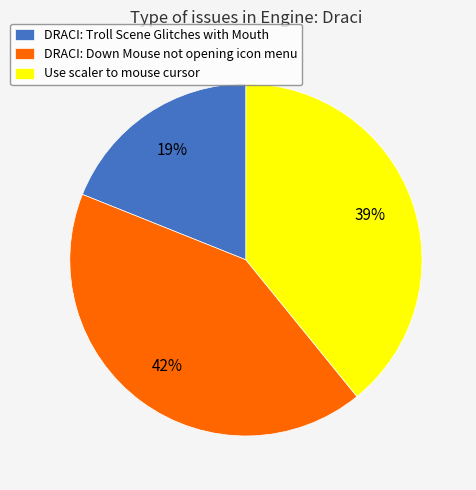

Between Use scaler to mouse cursor and DRACI: Down Mouse not opening icon menu, which is larger?

DRACI: Down Mouse not opening icon menu